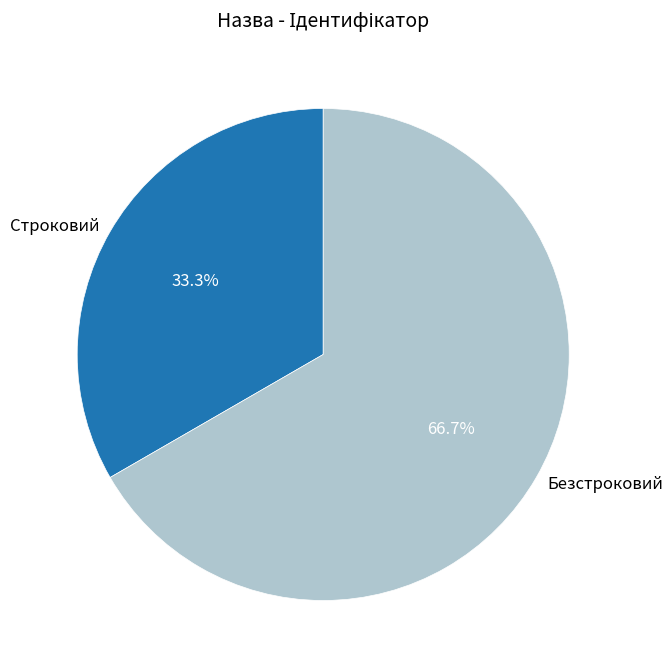

True or false: Безстроковий accounts for 67% of the total.

True